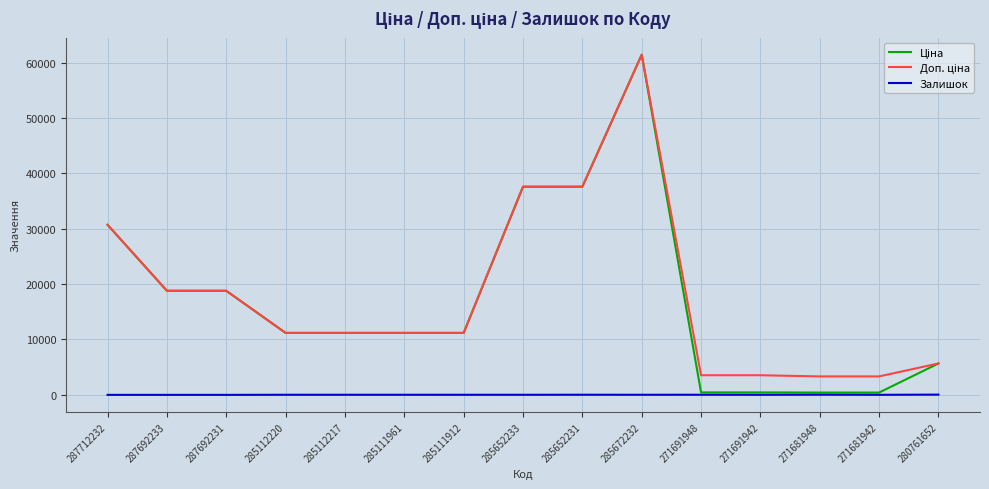

What is the total value across all series at 271681942?

3759.0